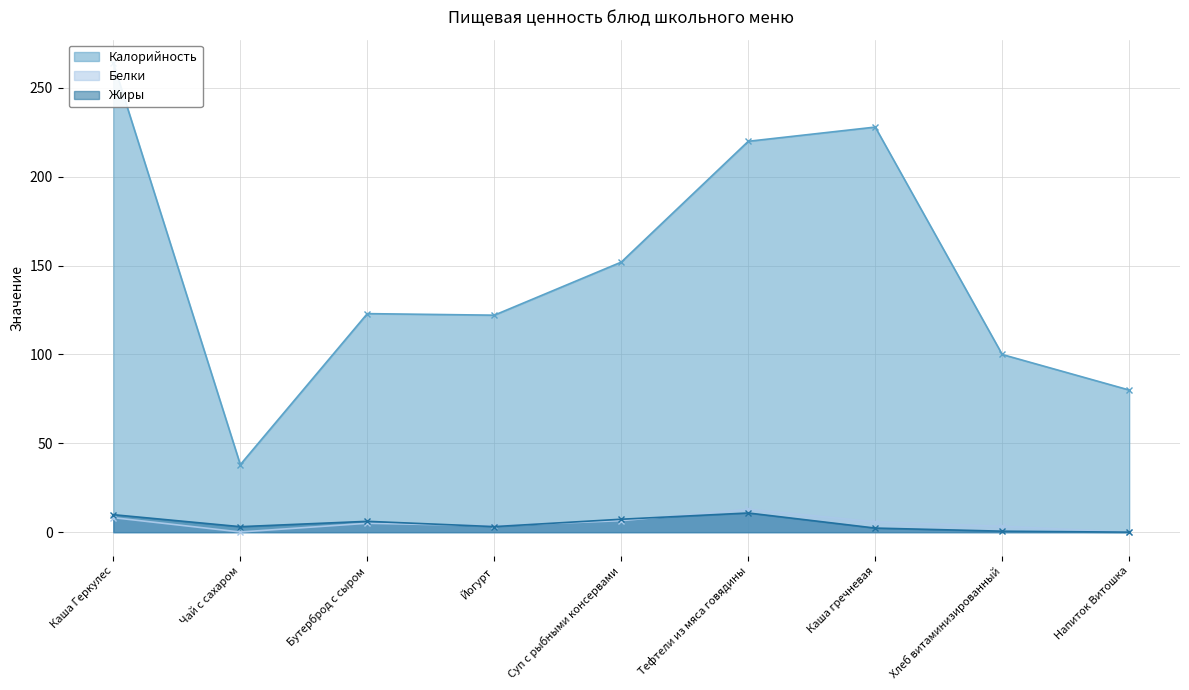

What is the difference between the second highest and second lowest values in the Калорийность series?

148.0